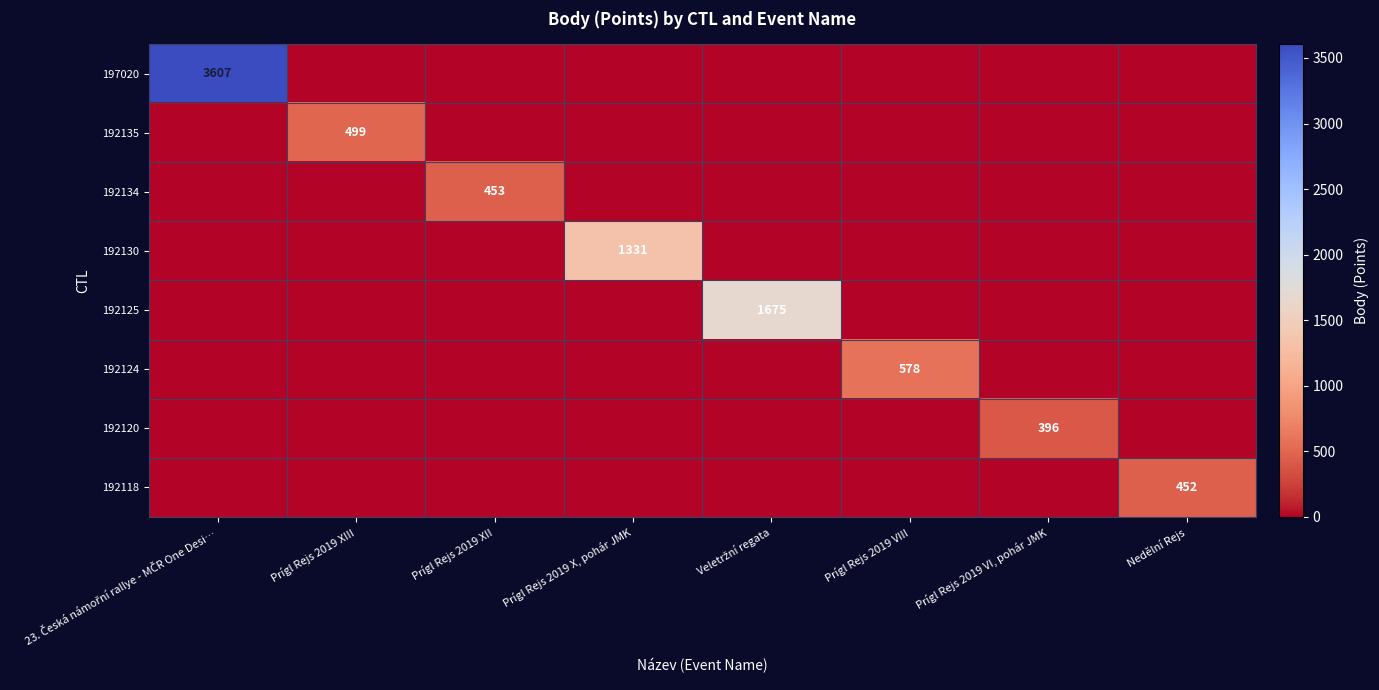

At Nedělní Rejs, list the series in order from largest to smallest.

192118, 197020, 192135, 192134, 192130, 192125, 192124, 192120